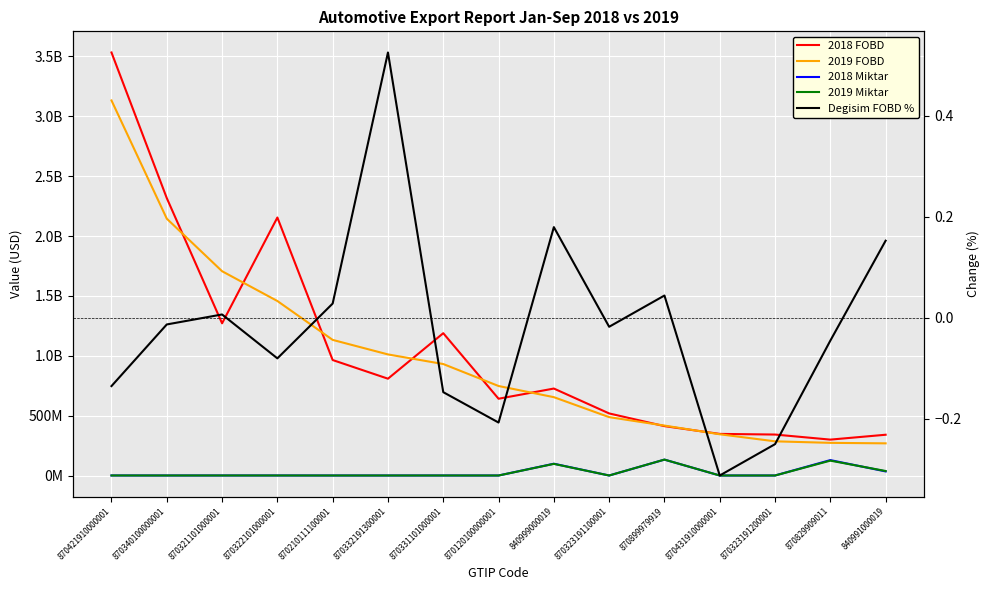

What is the maximum value for Degisim FOBD %?

0.5